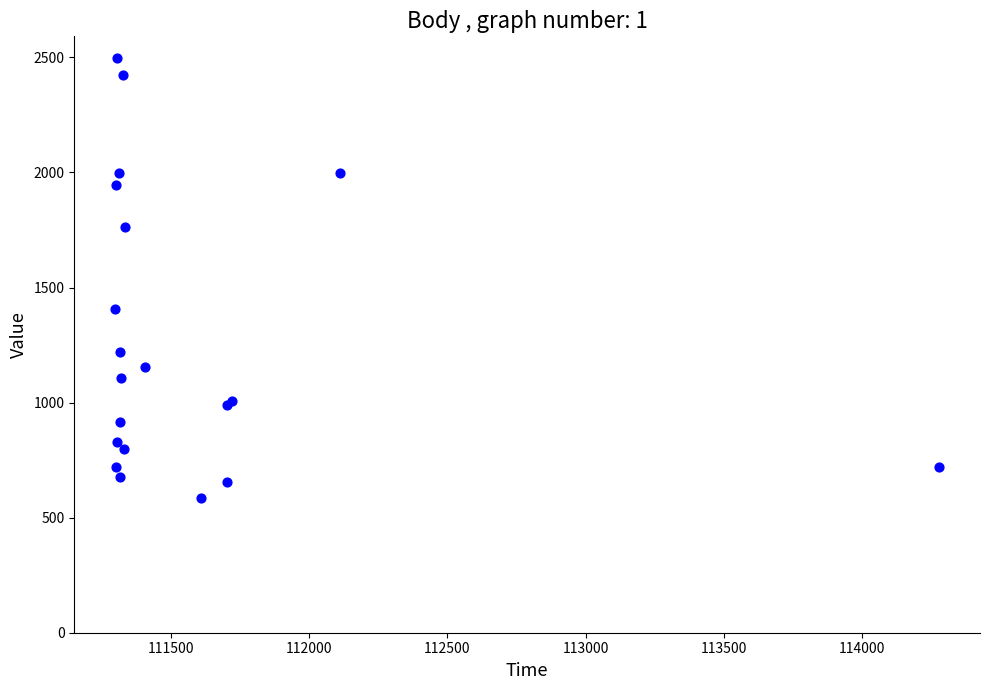

What Y value in the scatter plot is closest to 1541?

1406